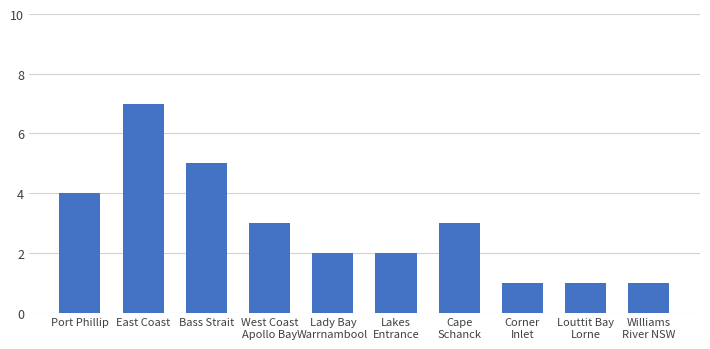

Reading left to right, what are all the values shown in this chart?

4	7	5	3	2	2	3	1	1	1